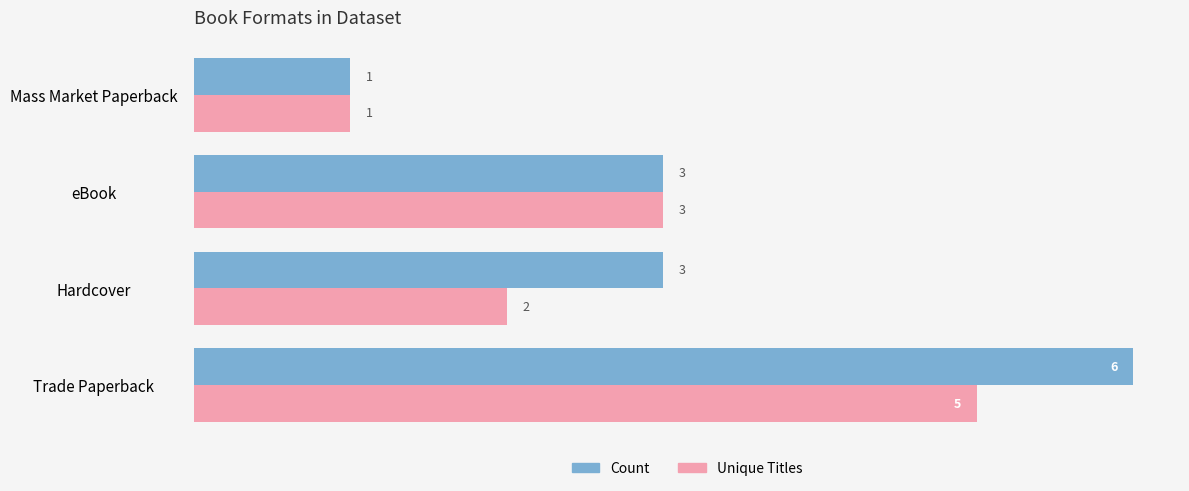

Is it true that Count equals 9 at Trade Paperback?

False